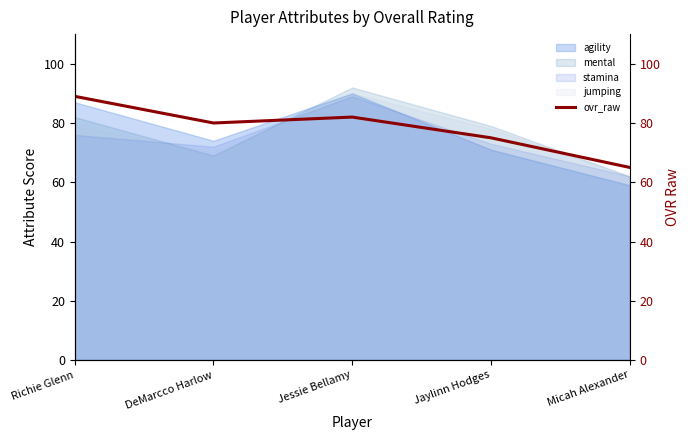

What is the change in value from Richie Glenn to Jaylinn Hodges?

-14